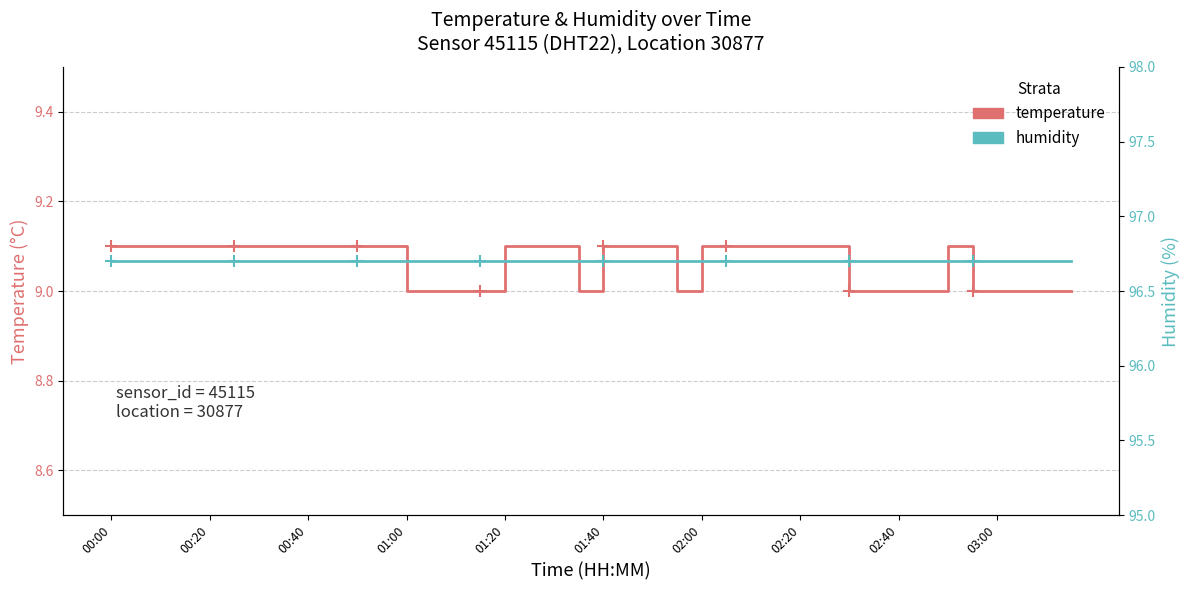

Rank the series at 23 from lowest to highest value.

temperature, humidity